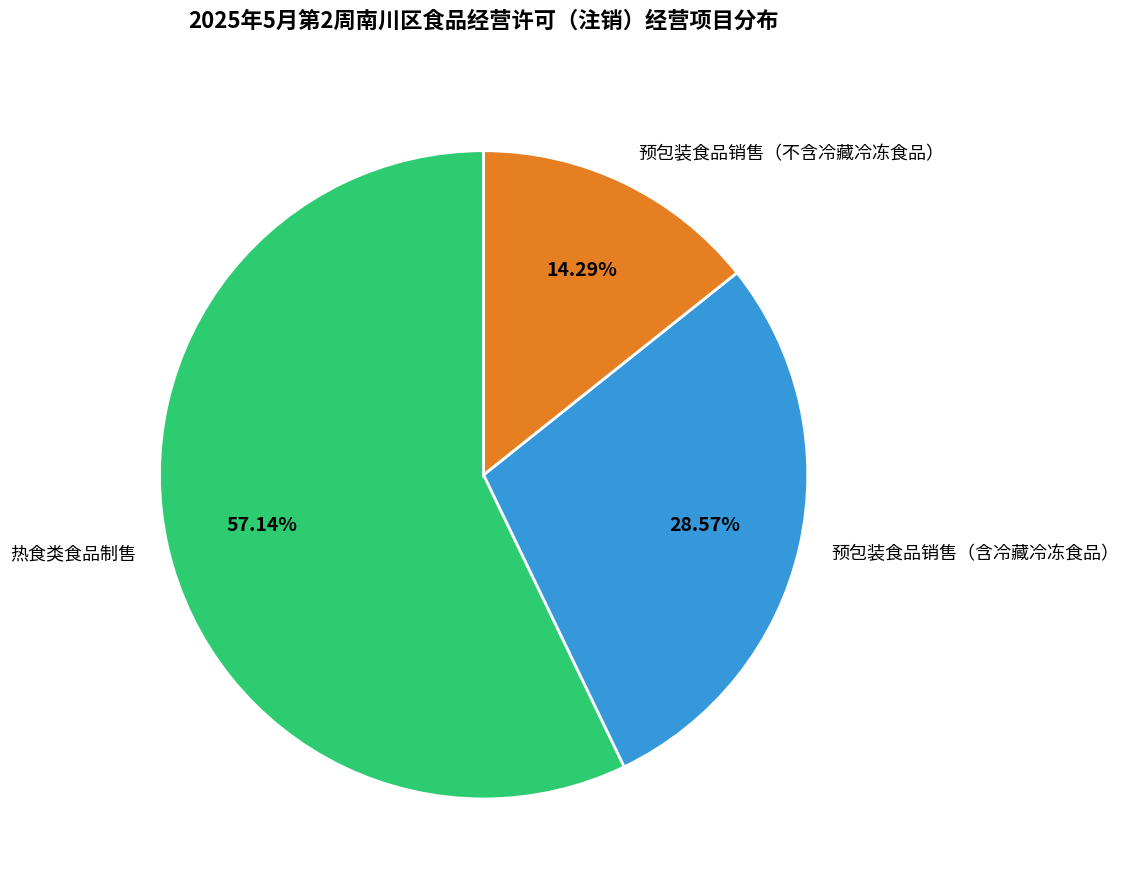

Which category has the smallest portion of the pie?

预包装食品销售（不含冷藏冷冻食品）